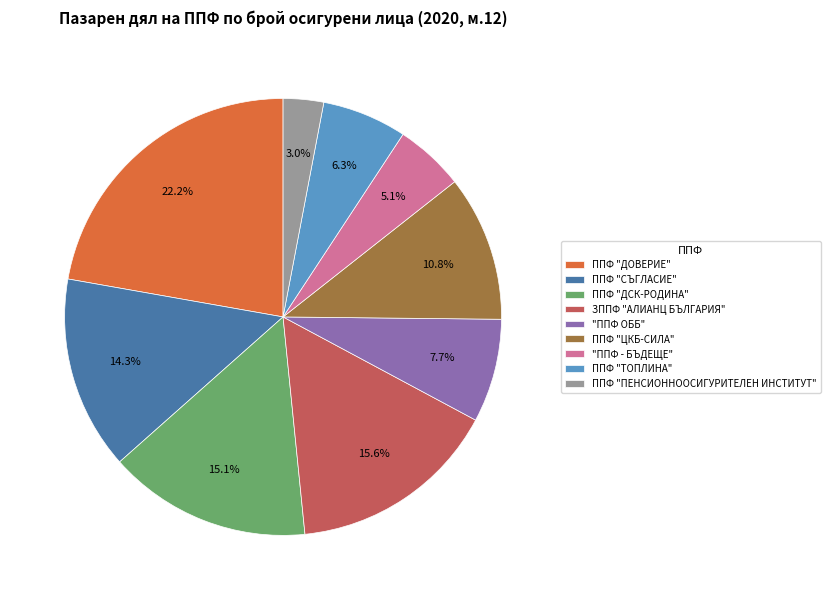

What is the smallest slice in the pie chart?

ППФ "ПЕНСИОННООСИГУРИТЕЛЕН ИНСТИТУТ"